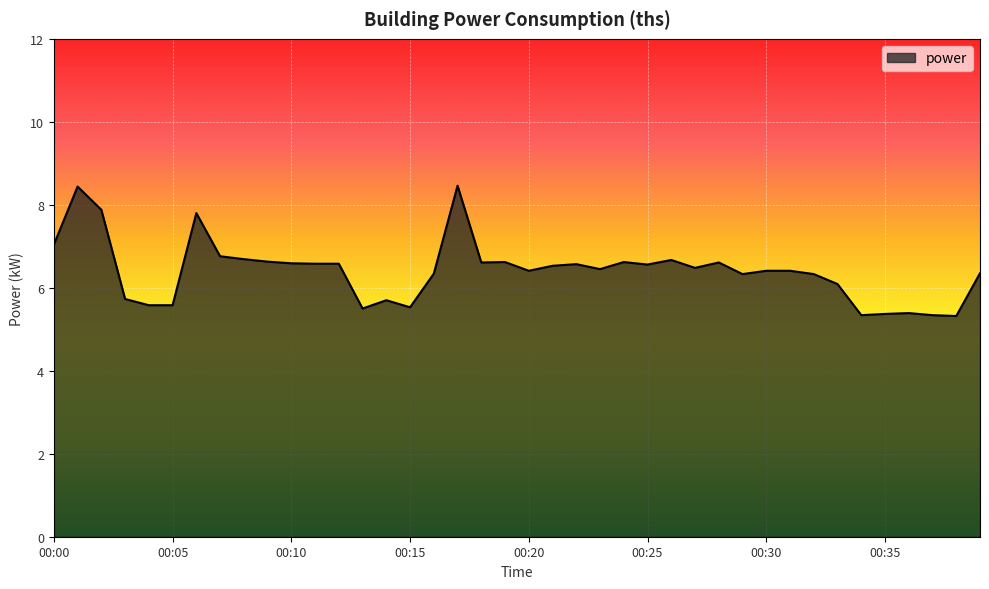

What is the difference between the maximum and minimum values?

3.1